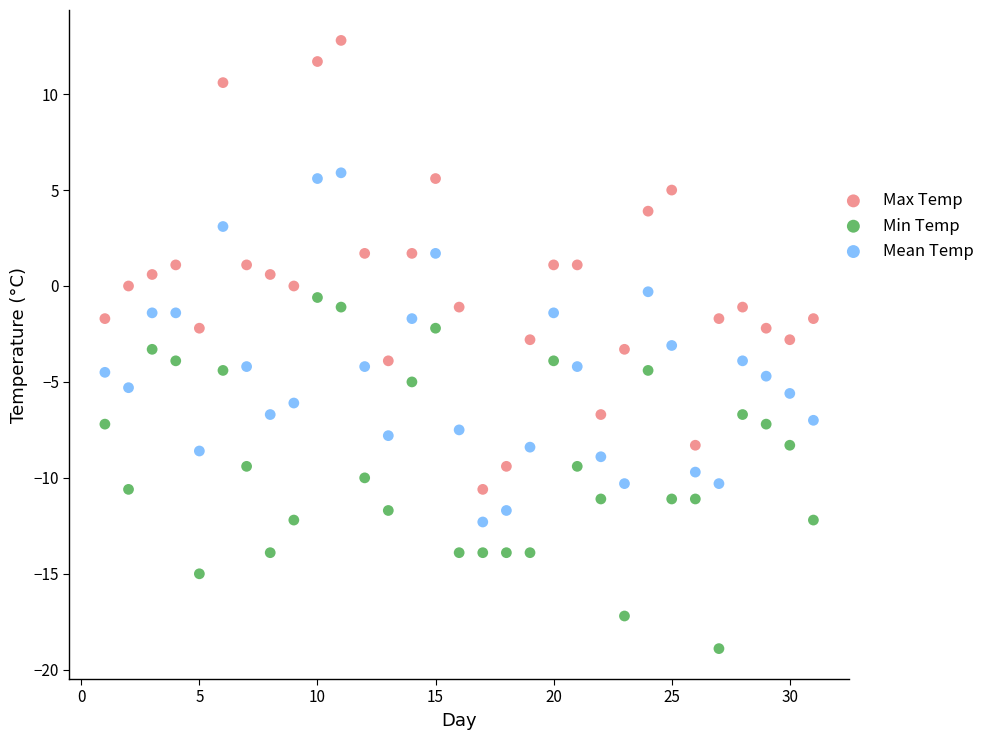

What is the X range (max minus min) for the scatter plot?

30.0